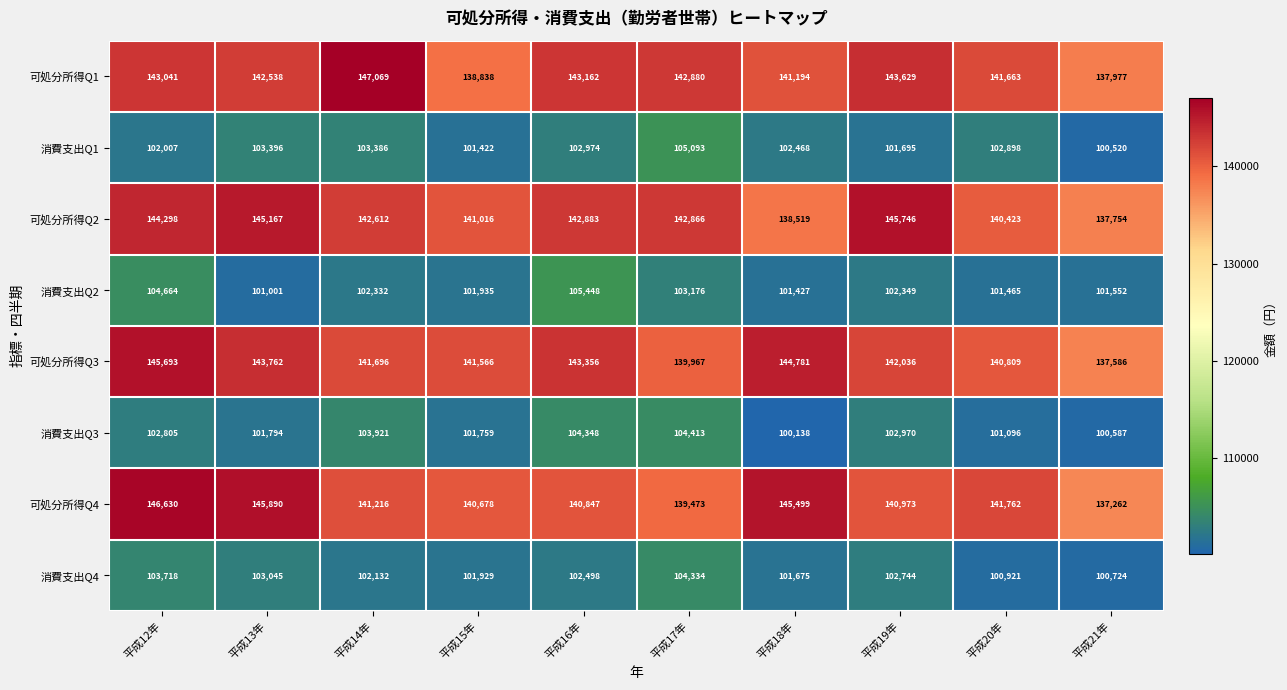

What is the sum of the 消費支出Q2 values at 平成12年 and 平成18年?

206091